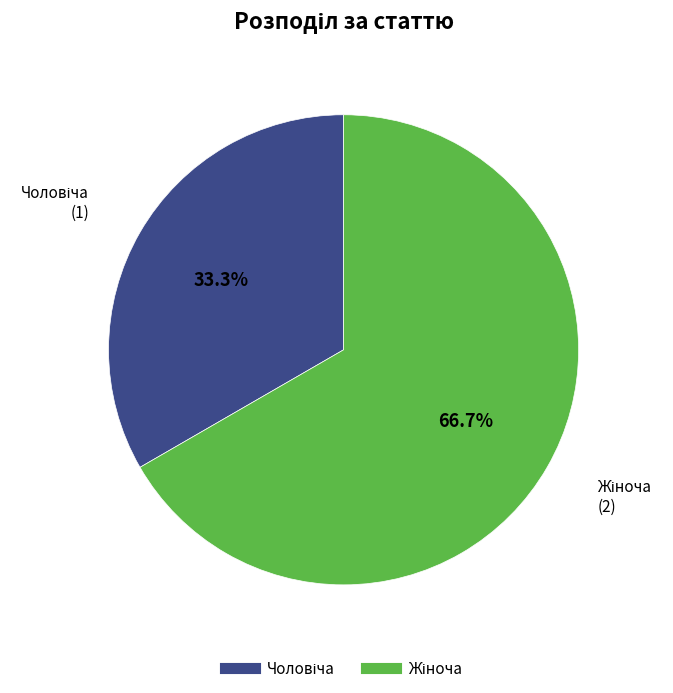

Is there a majority slice in this chart?

Yes